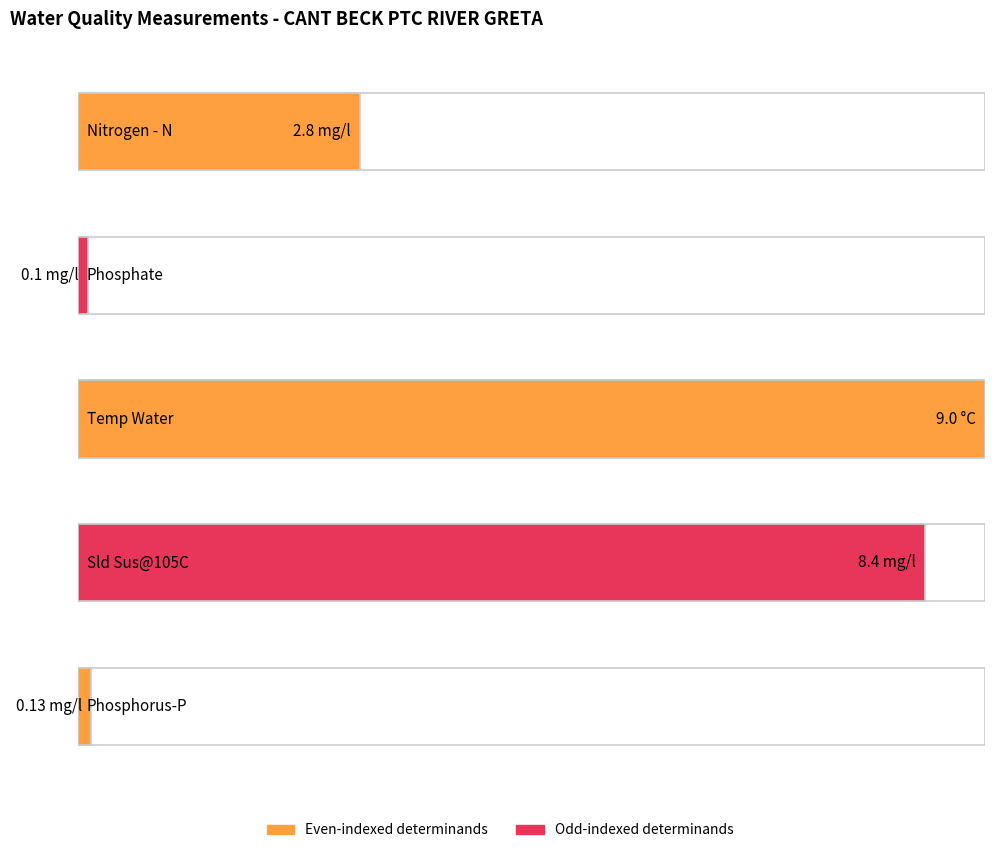

List the labels in order of value, largest first.

Temp Water, Sld Sus@105C, Nitrogen - N, Phosphorus-P, Phosphate